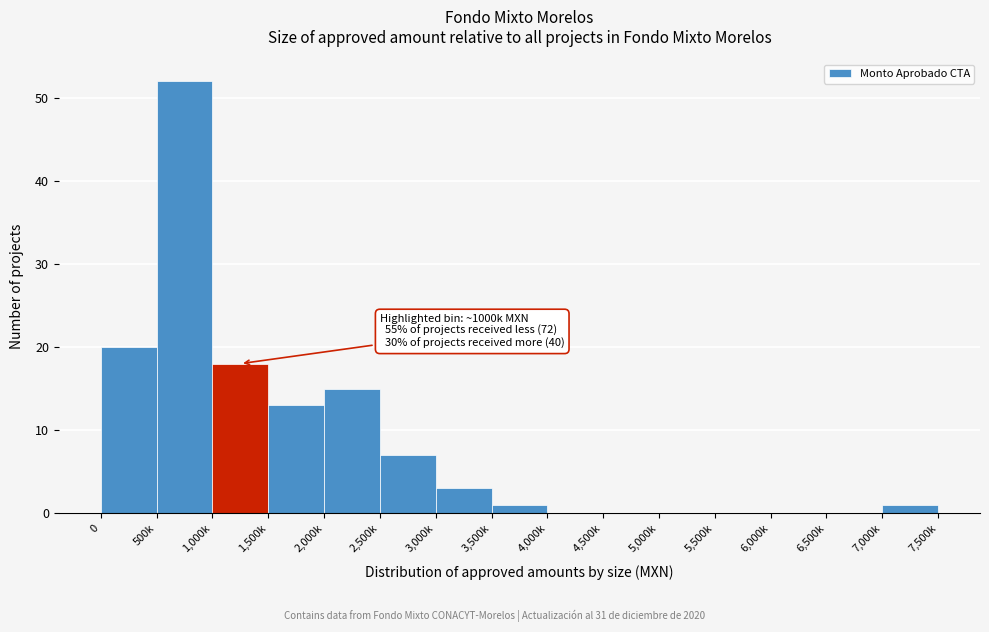

Reading left to right, extract all data points from this chart.

0=20	500k=52	1,000k=18	1,500k=13	2,000k=15	2,500k=7	3,000k=3	3,500k=1	4,000k=0	4,500k=0	5,000k=0	5,500k=0	6,000k=0	6,500k=0	7,000k=1